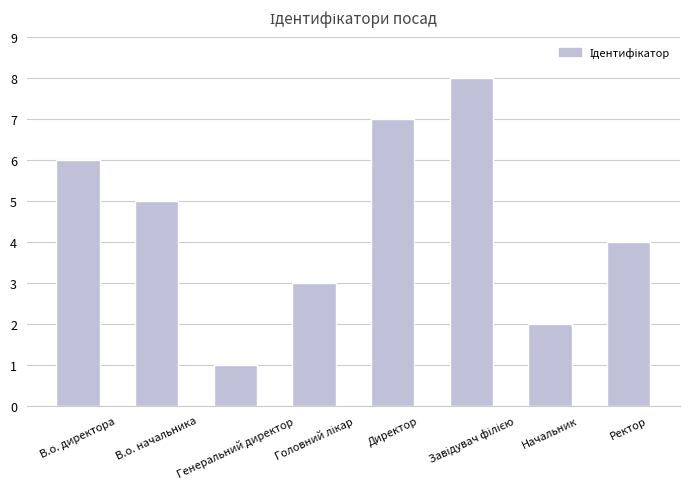

The value at Ректор is 6. True or false?

False